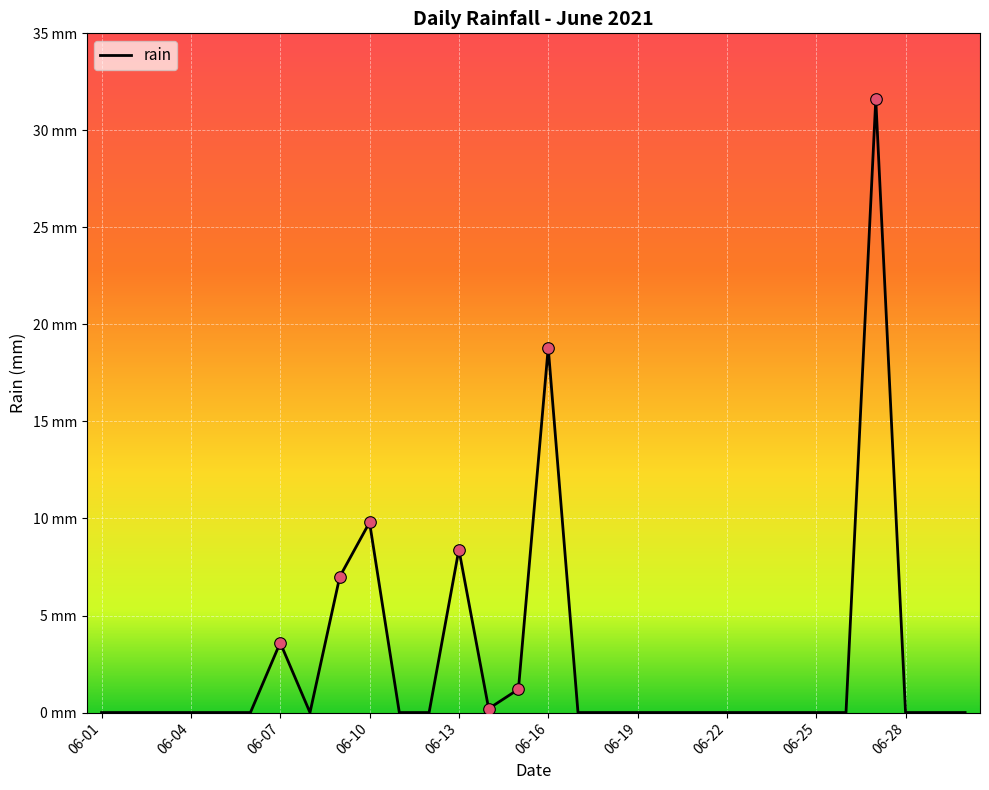

Does the chart have visible grid lines?

Yes